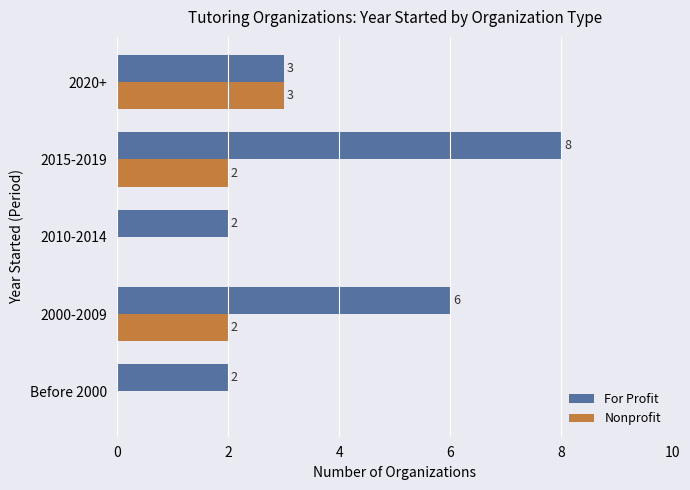

Count the For Profit values in the range 2 to 6.

4